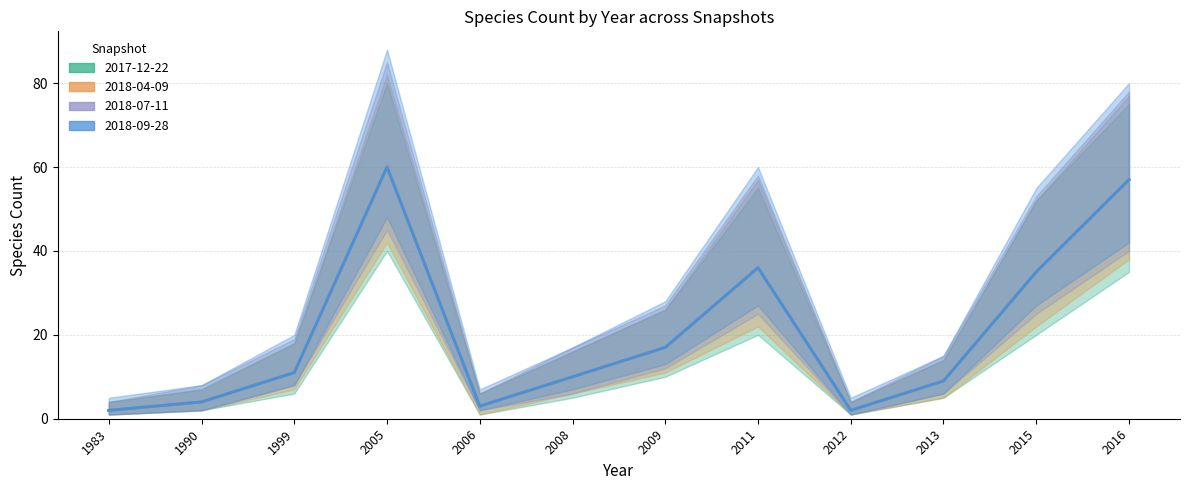

Which has a higher value, 1983 or 2016?

2016